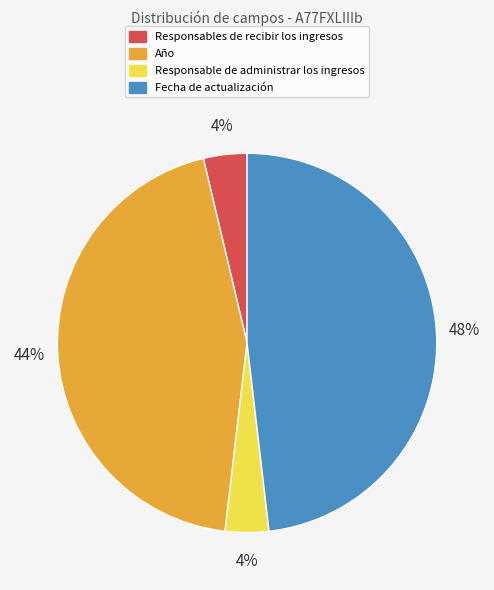

Do Responsable de administrar los ingresos and Año together represent more than half of the pie?

No